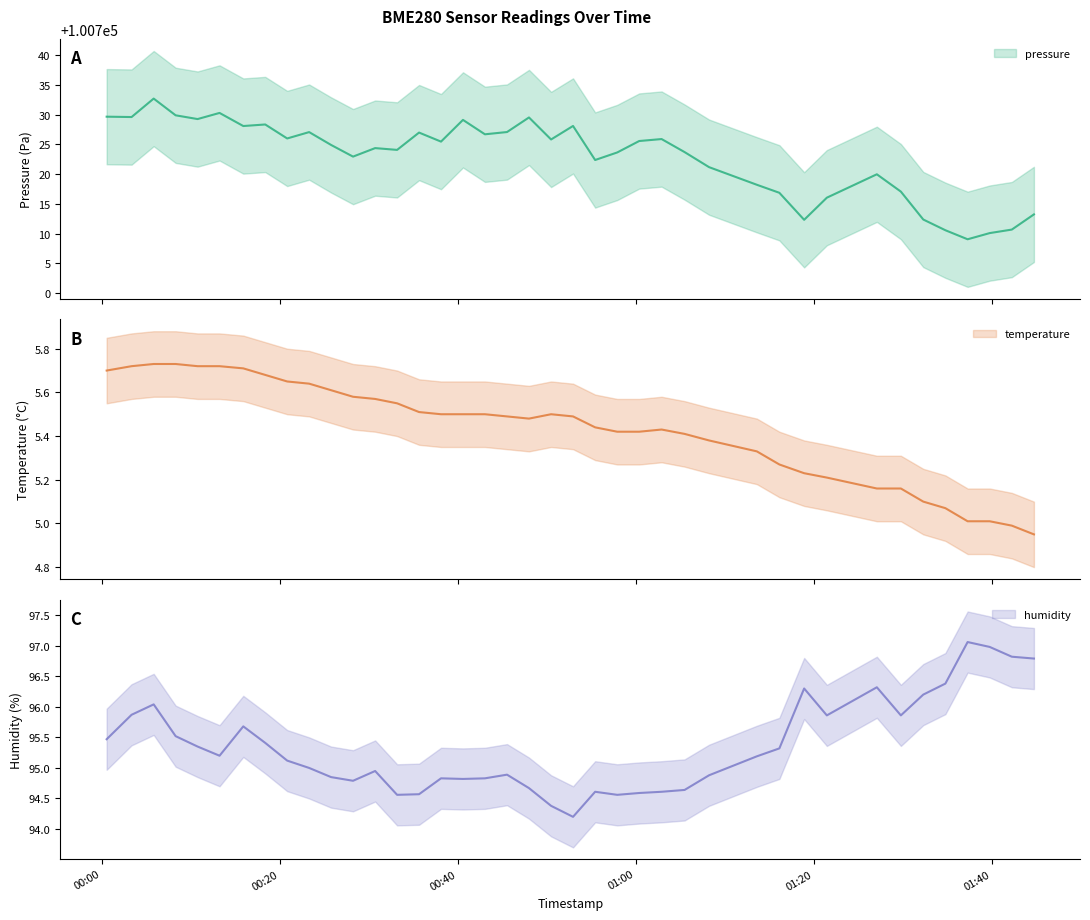

Read the temperature value at 2023-04-09T00:50:30.

5.5